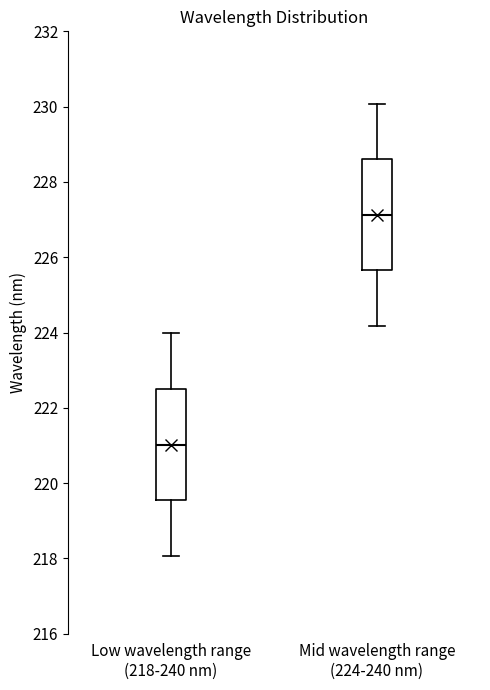

Reading left to right, read every box against the y-axis: the position of its median line, the range the box covers, and the ends of its whiskers. The values are not printed on the chart, so give them approximately, as read against the axis.

Low wavelength range (218-240 nm): median 221.0, box 219.6 to 222.6, whiskers 218.0 to 224.0
Mid wavelength range (224-240 nm): median 227.2, box 225.6 to 228.6, whiskers 224.2 to 230.0